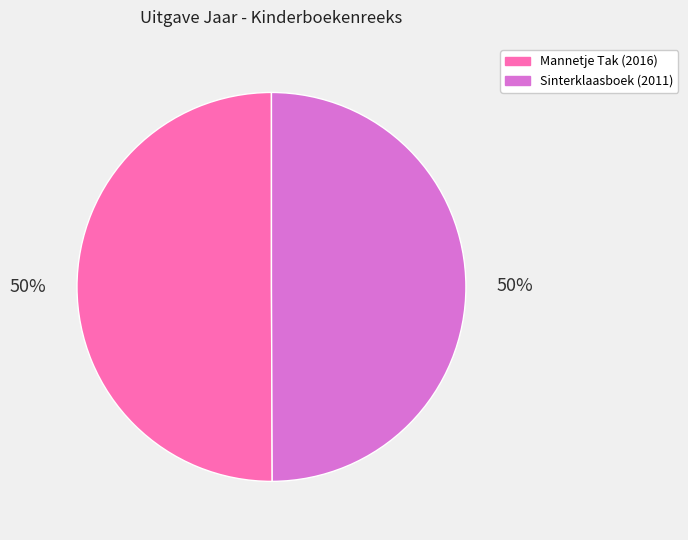

To the nearest percent, what is the average slice percentage?

50%